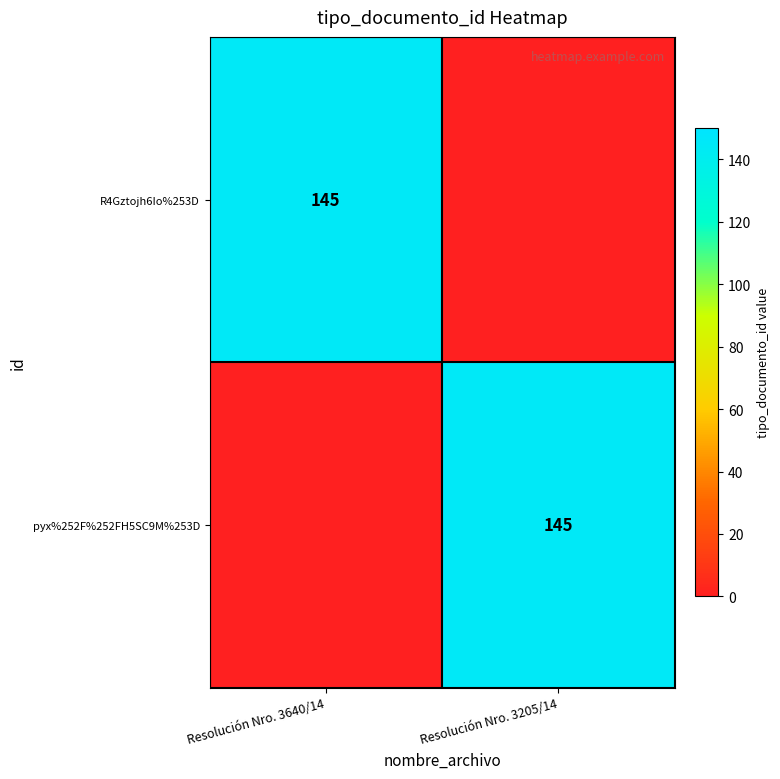

The value of pyx%252F%252FH5SC9M%253D at Resolución Nro. 3205/14 is 49. True or false?

False